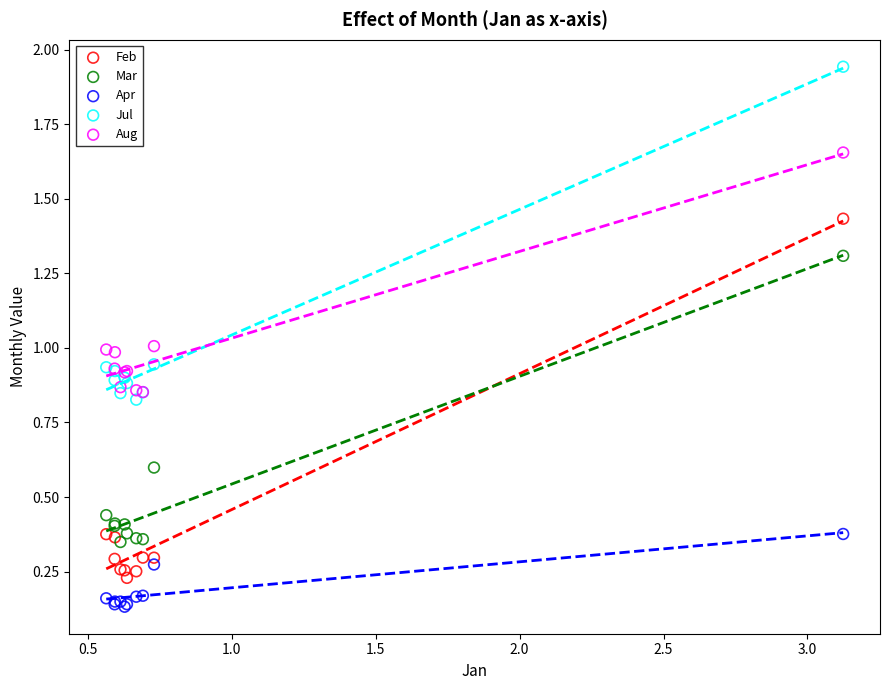

What are all the series names shown in the legend?

Feb, Mar, Apr, Jul, Aug